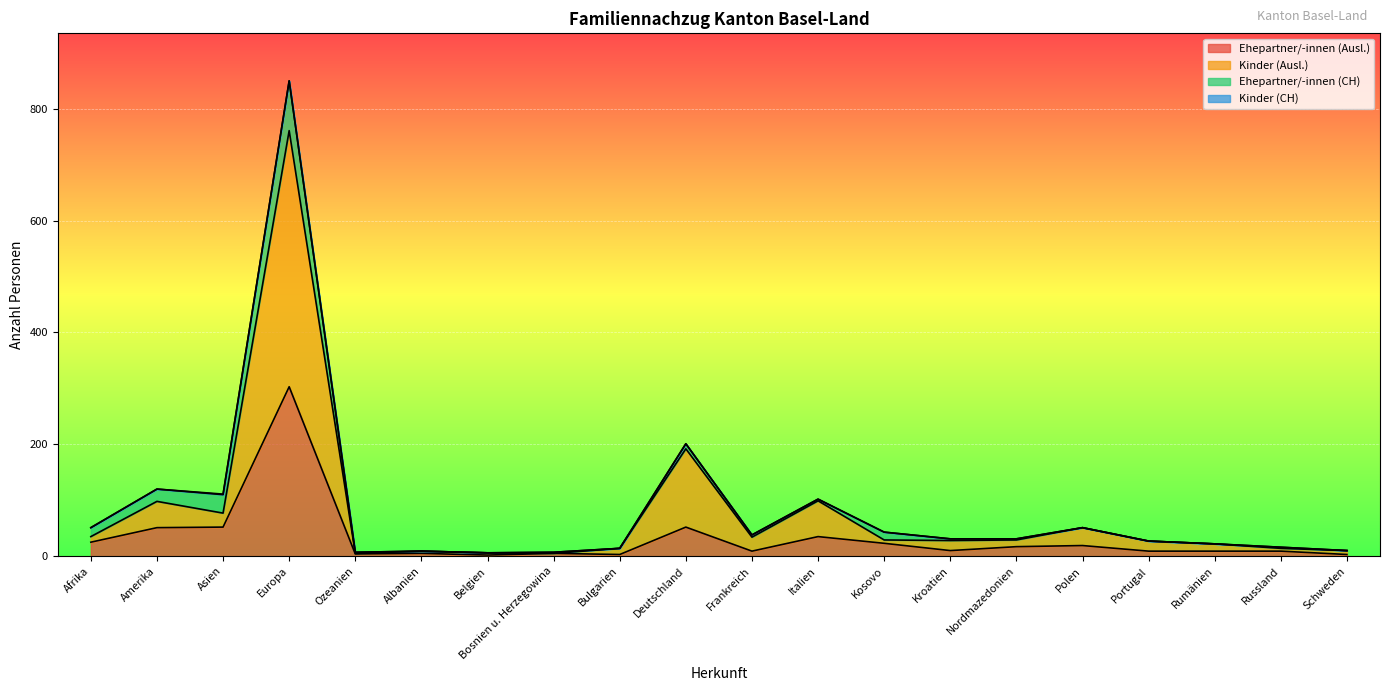

At which label is Ehepartner/-innen (Ausl.) closest to 152?

Asien